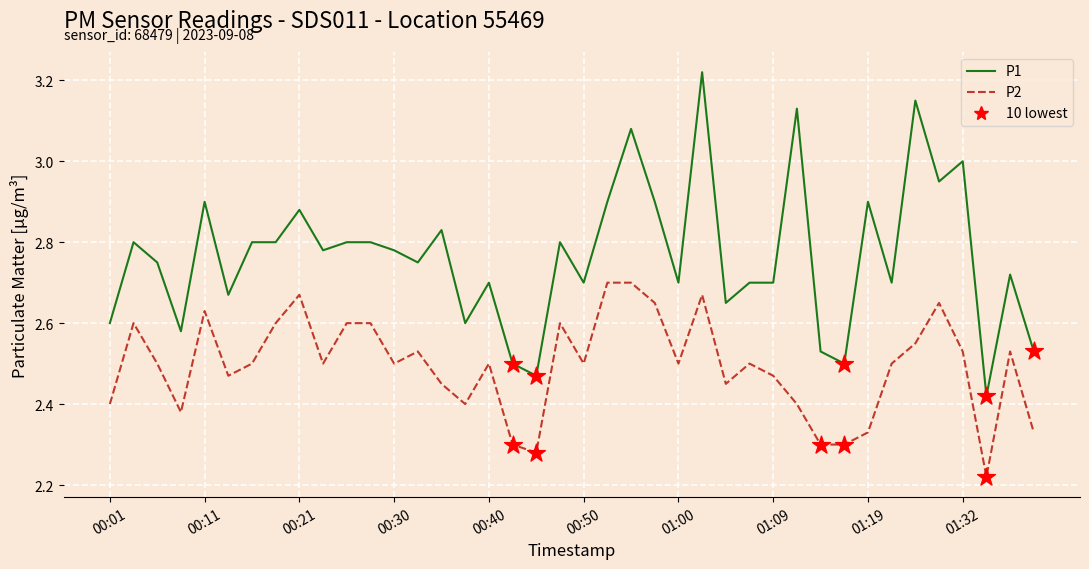

What is the difference between the maximum and minimum values in the P1 series?

0.8